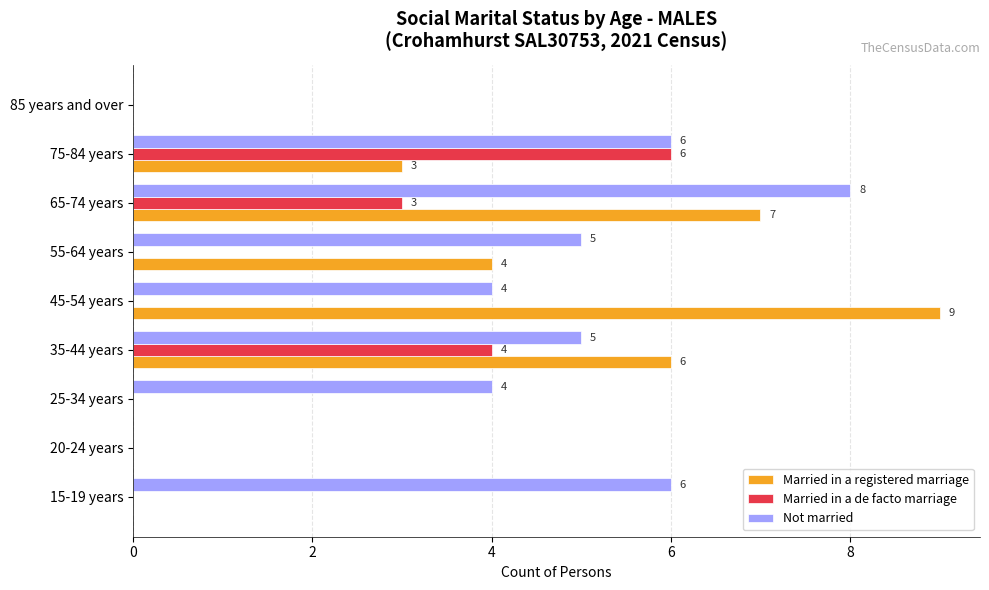

How many values in Married in a de facto marriage are above zero?

3